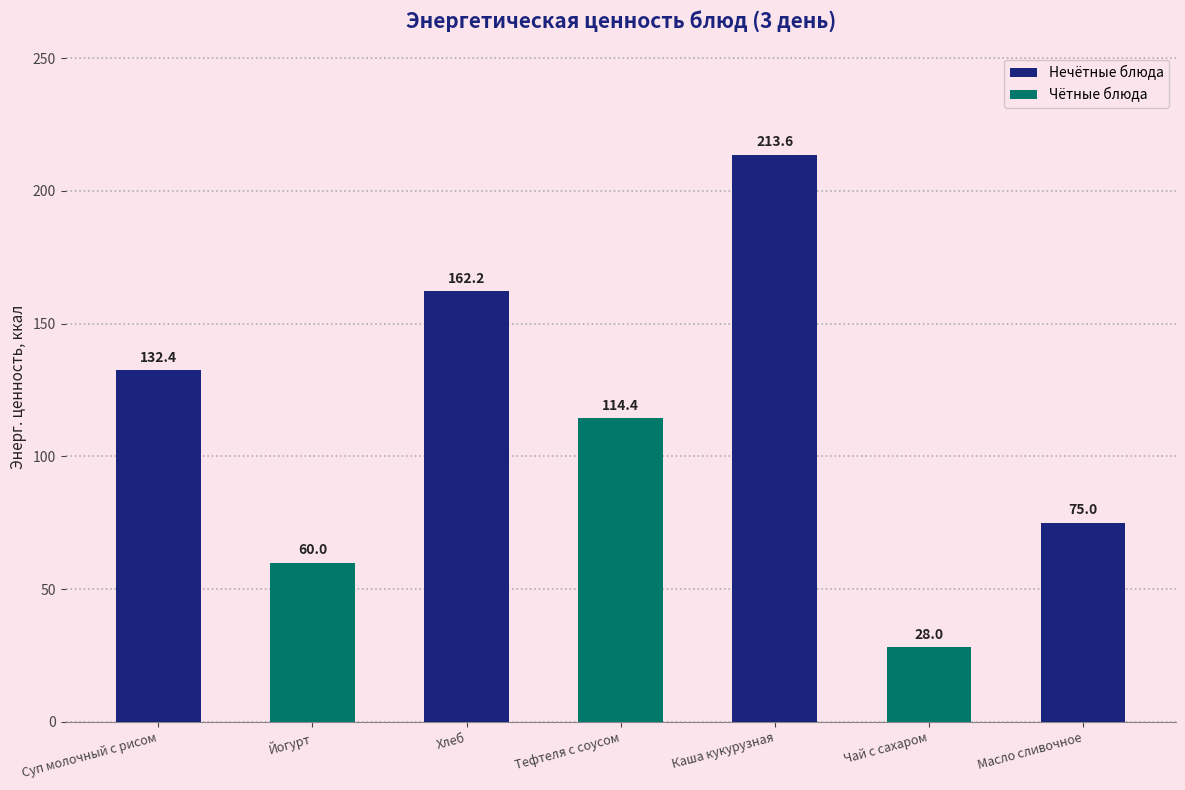

Does the chart contain stacked bars?

No